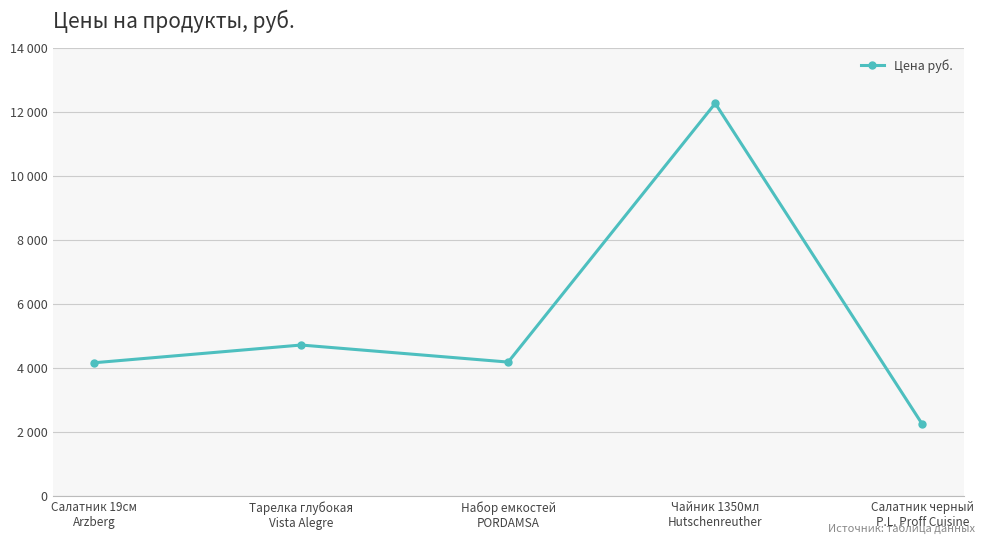

List the labels in order of value, smallest first.

Салатник черный
P.L. Proff Cuisine, Салатник 19см
Arzberg, Набор емкостей
PORDAMSA, Тарелка глубокая
Vista Alegre, Чайник 1350мл
Hutschenreuther